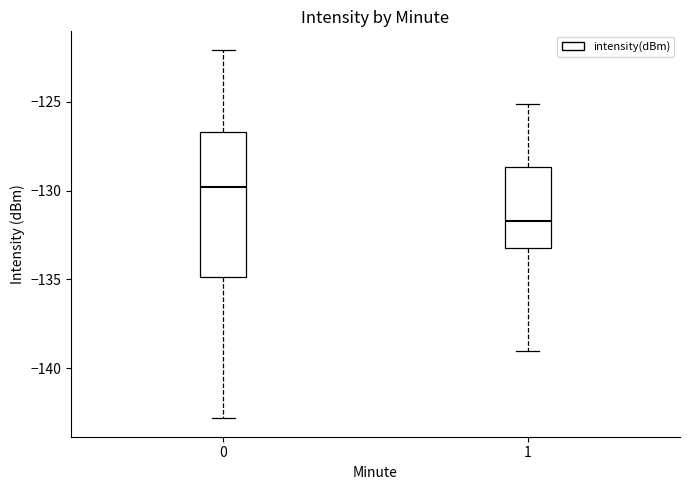

Which box is the tallest, from its lower edge to its upper edge?

0